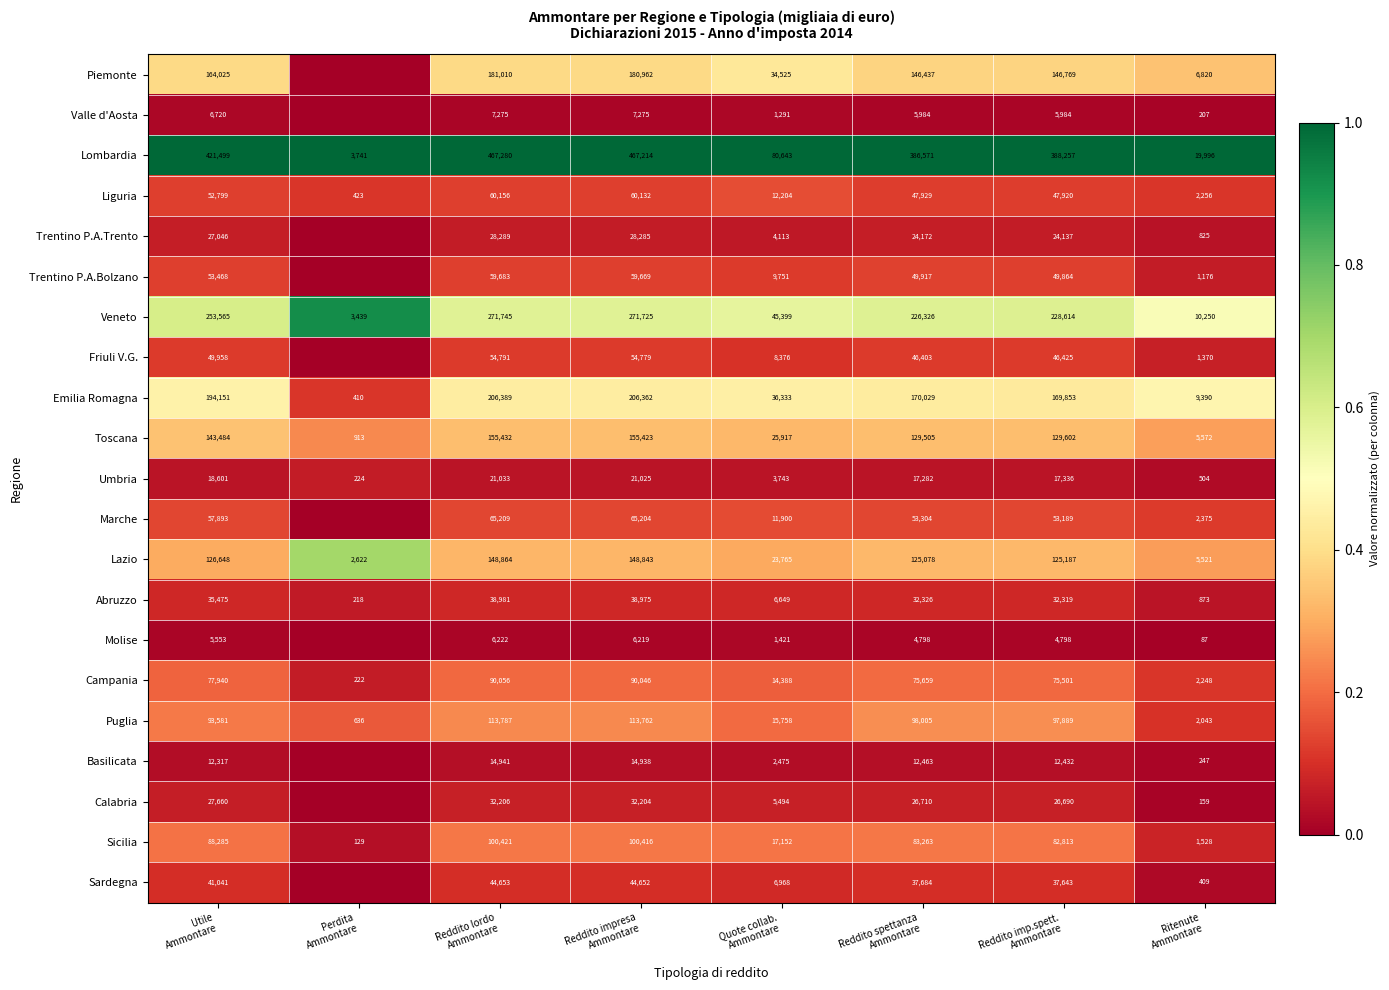

What is the sum of all Sicilia values?

474007